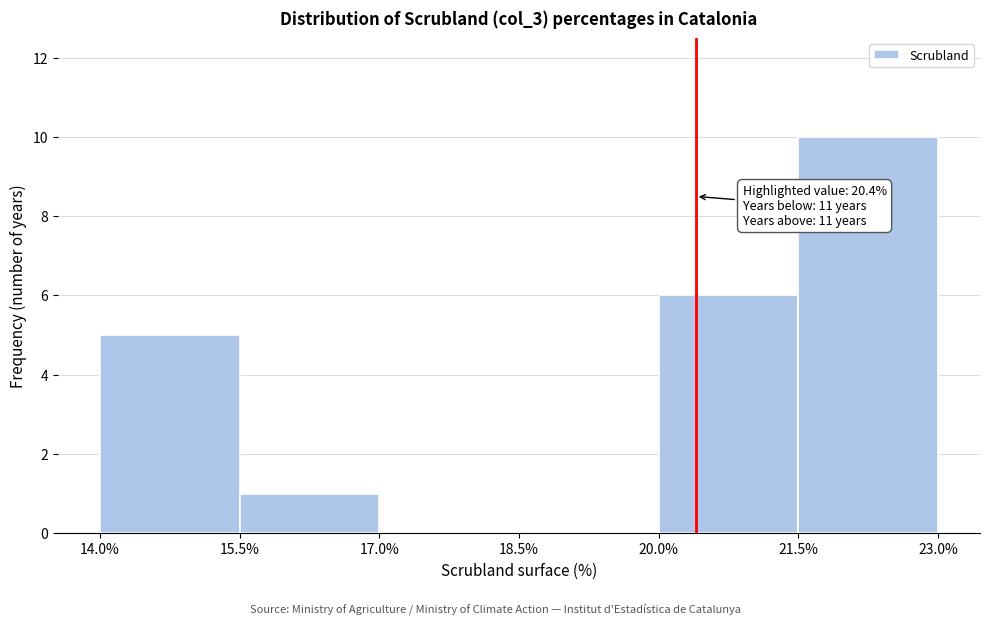

Over which range of the x-axis is the bar tallest?

21.5% to 23.0%